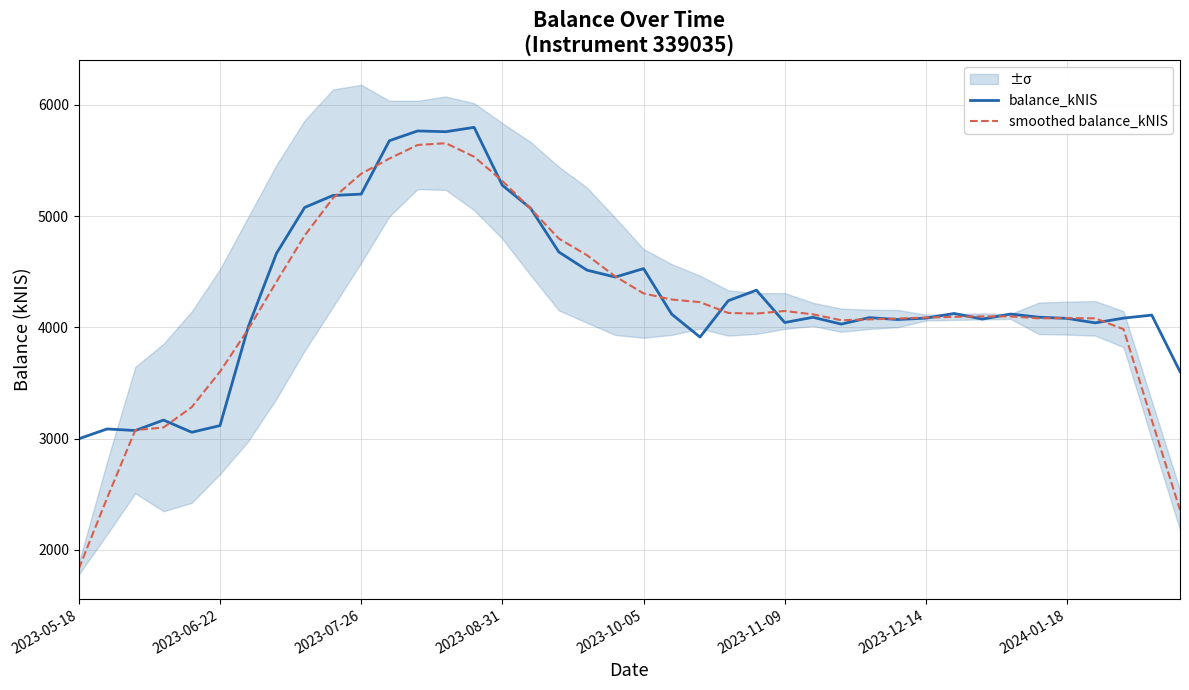

What is the maximum value for balance_kNIS?

5797.6